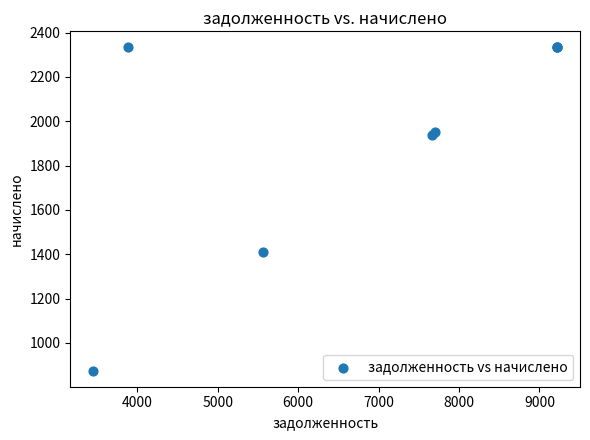

What Y value in the scatter plot is closest to 1603?

1409.4